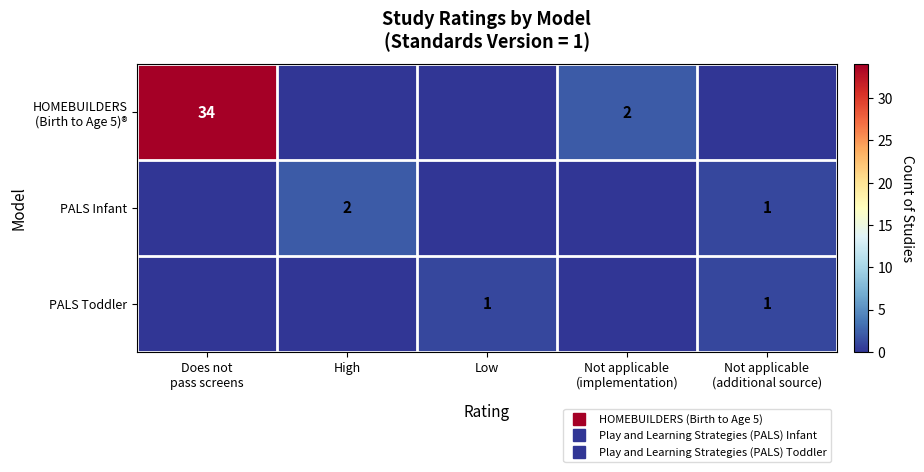

What is the difference between the second highest and second lowest values in the HOMEBUILDERS (Birth to Age 5)® series?

2